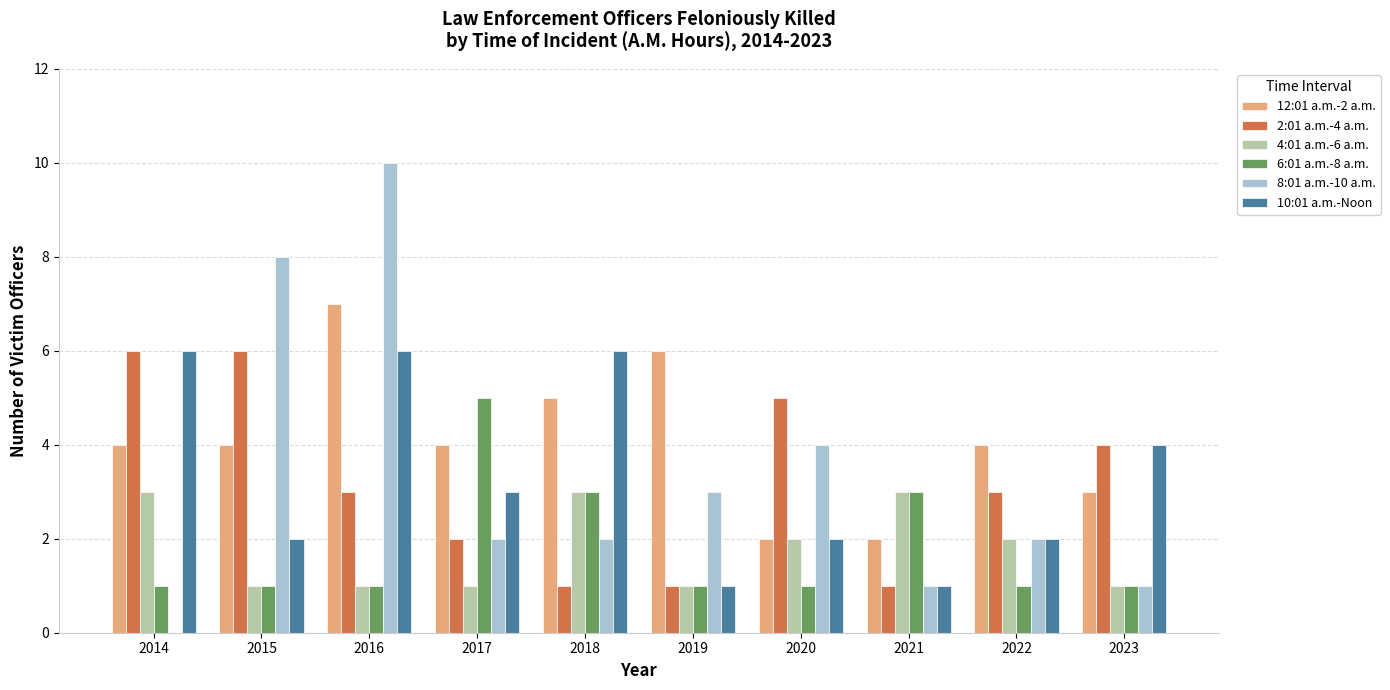

What is the total value across all series at 2020?

16